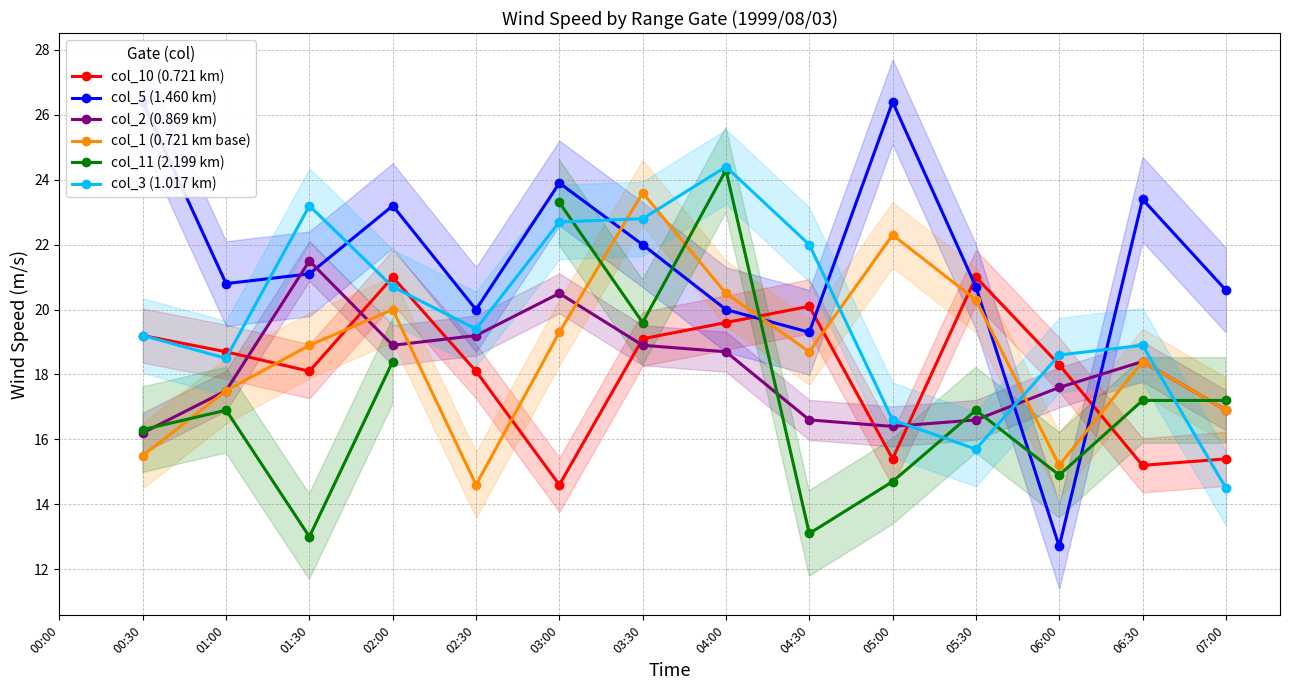

How many lines are shown in the chart?

6